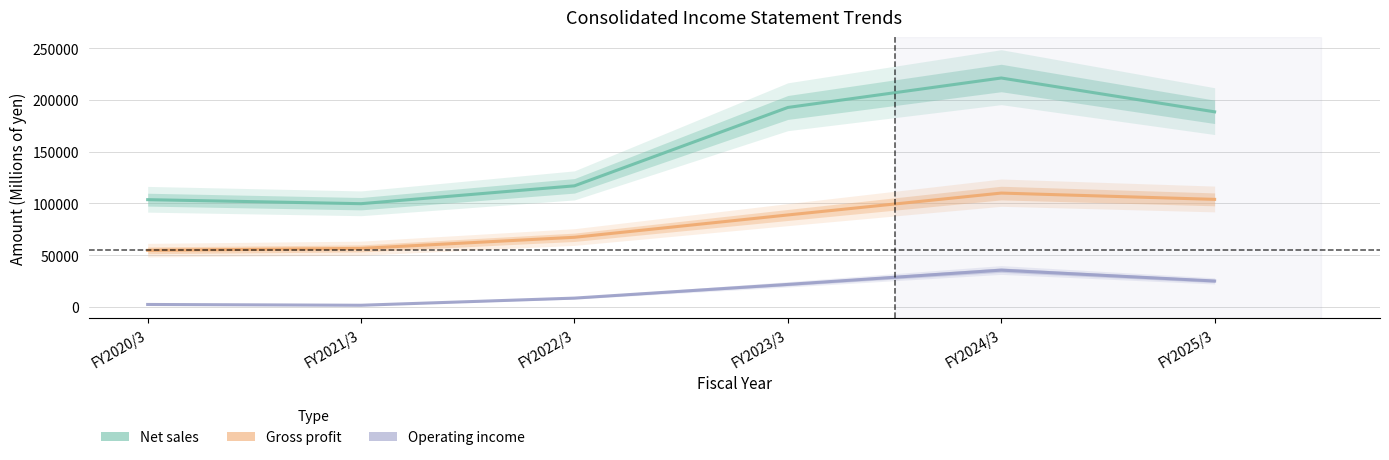

True or false: Operating income and Net sales cross at least once.

False